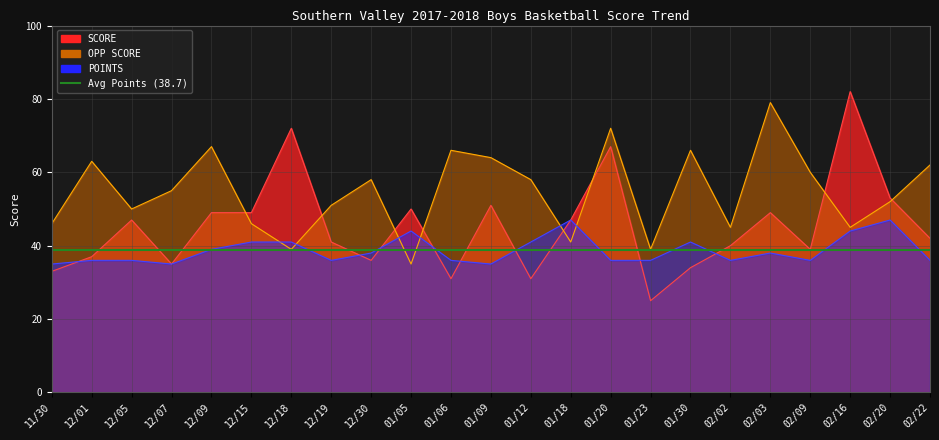

In POINTS, how many points are lower than both neighbors (excluding endpoints)?

5